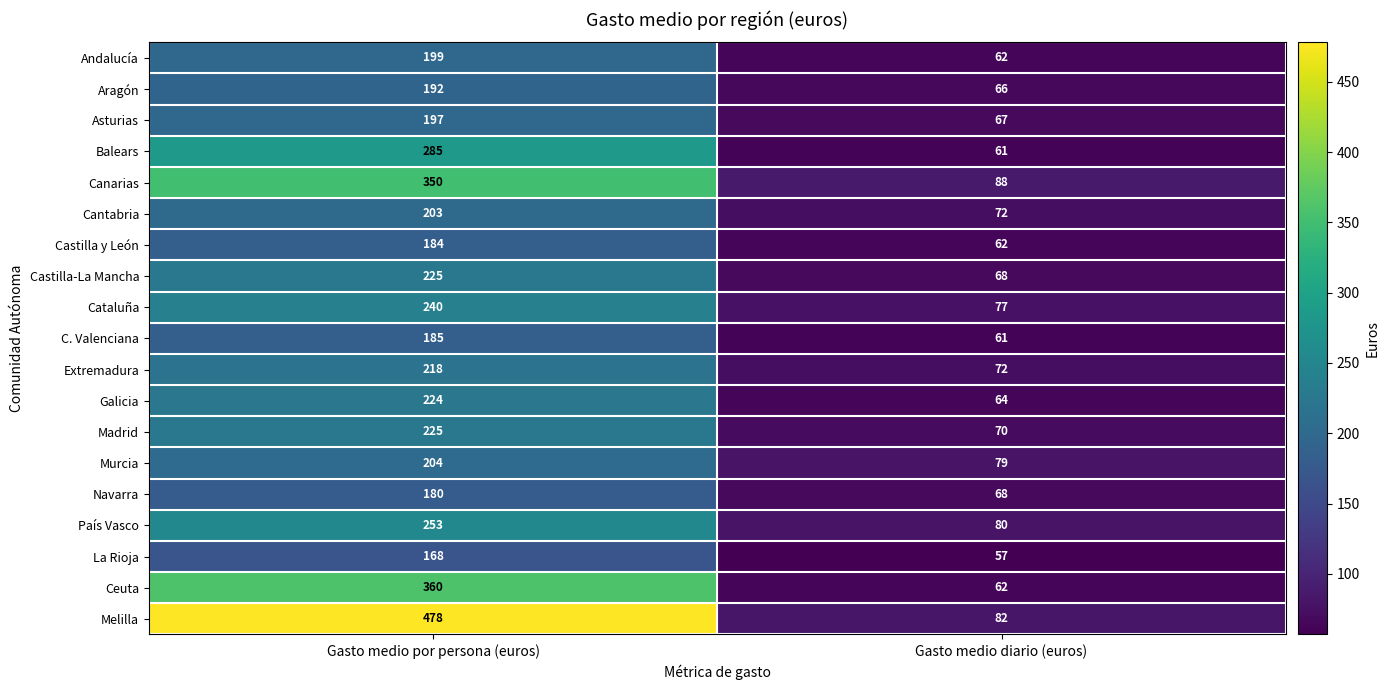

At which category is the sum across all series the highest?

Gasto medio por persona (euros)